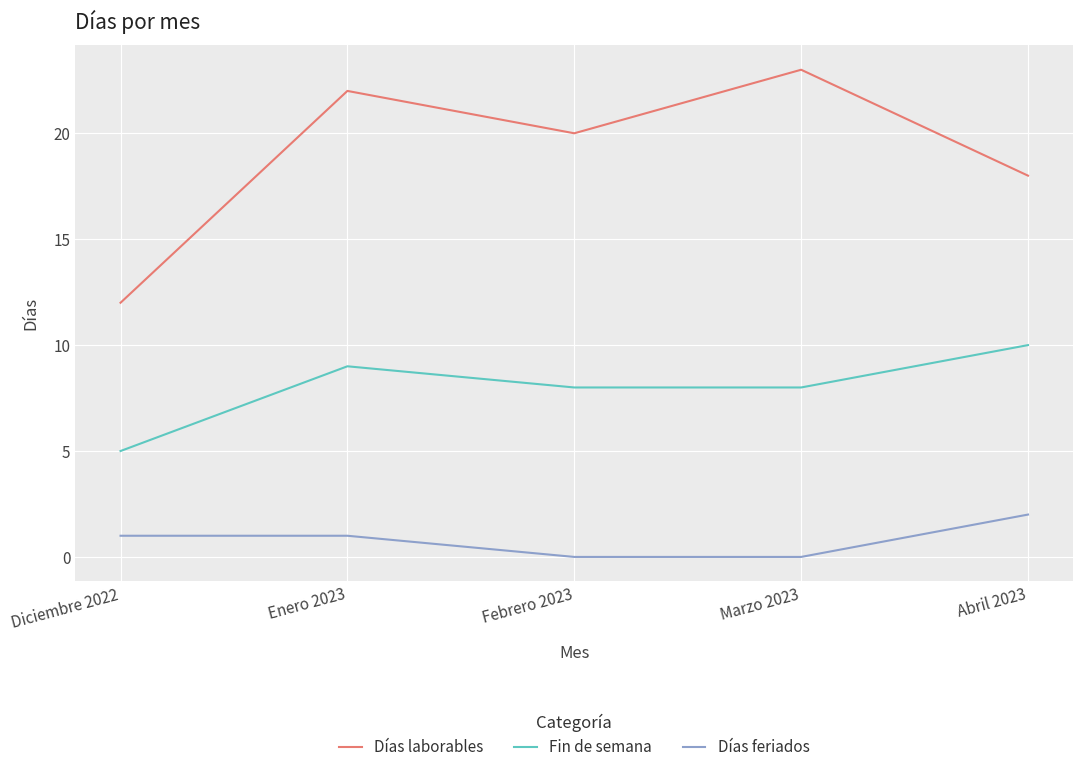

What is the maximum value shown in the chart?

23